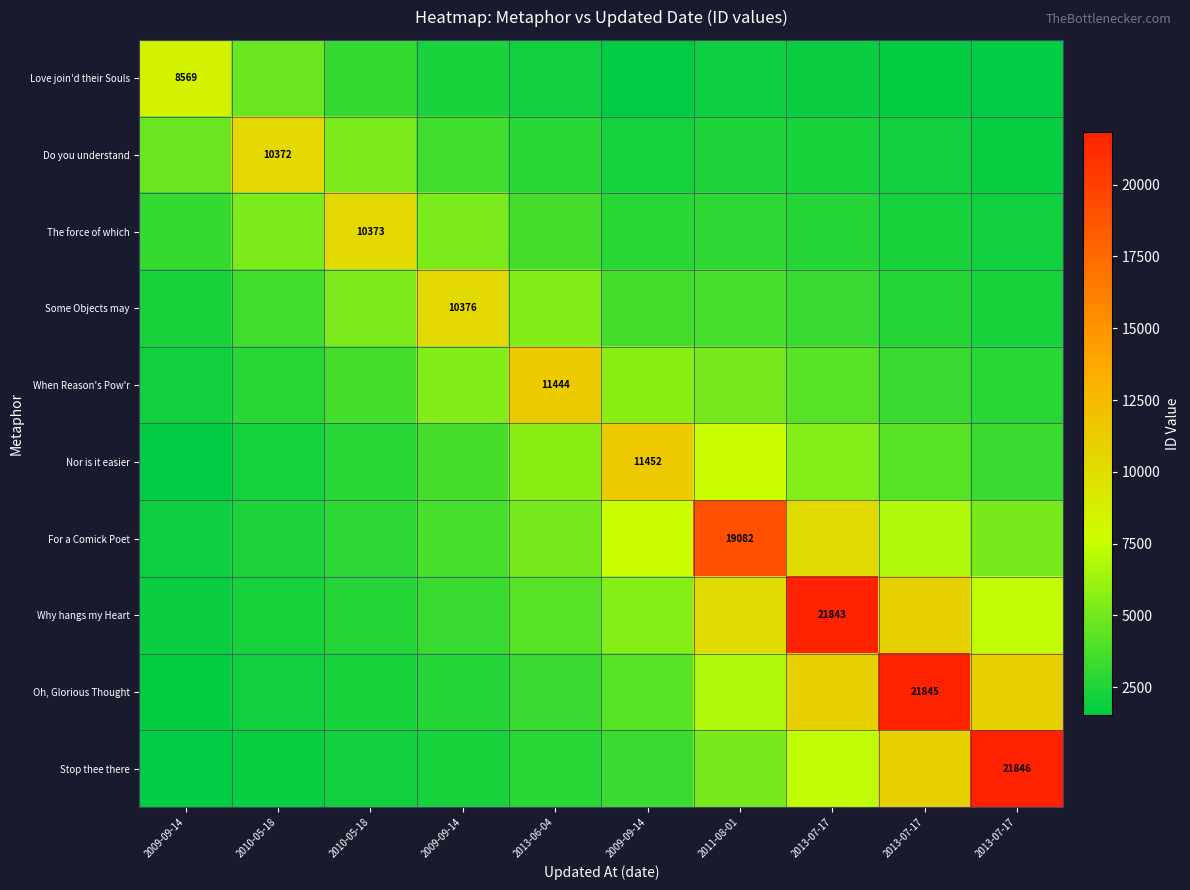

How many values in the Nor is it easier series exceed 4162?

5